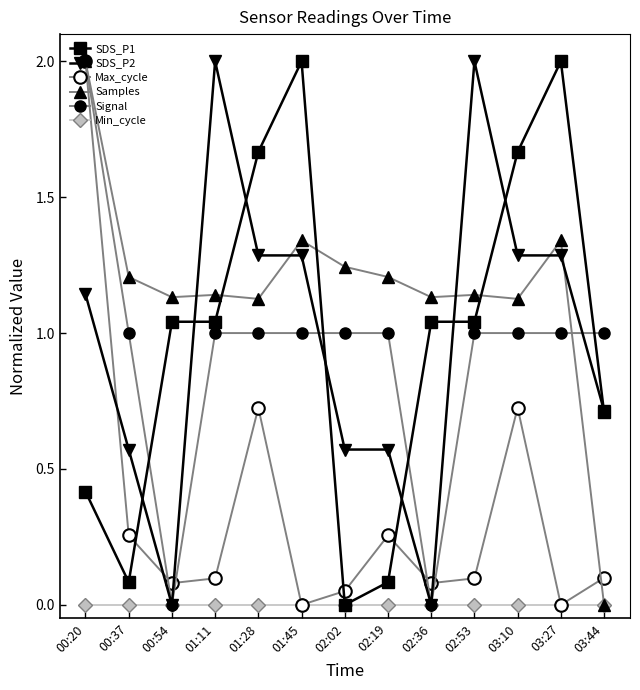

How many data points in Samples are above 1?

12